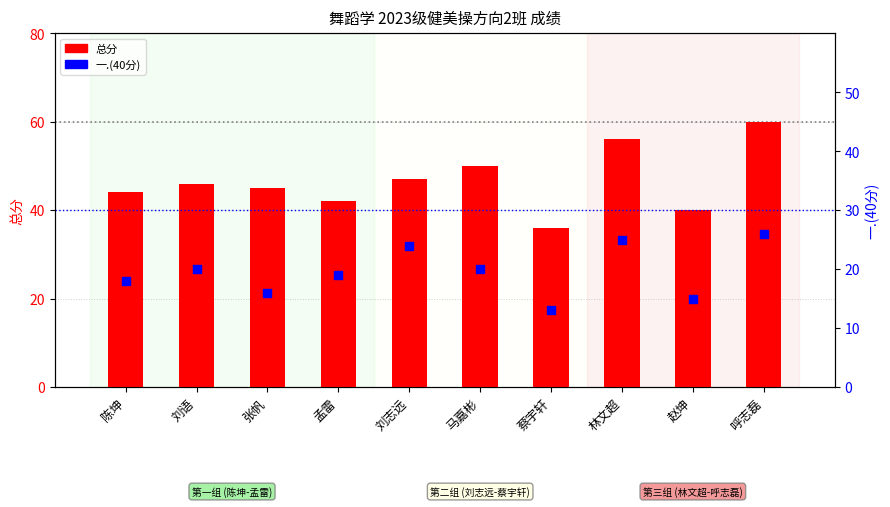

Is the value of 一.(40分) at 呼志磊 greater than the value of 总分 at 赵坤?

No